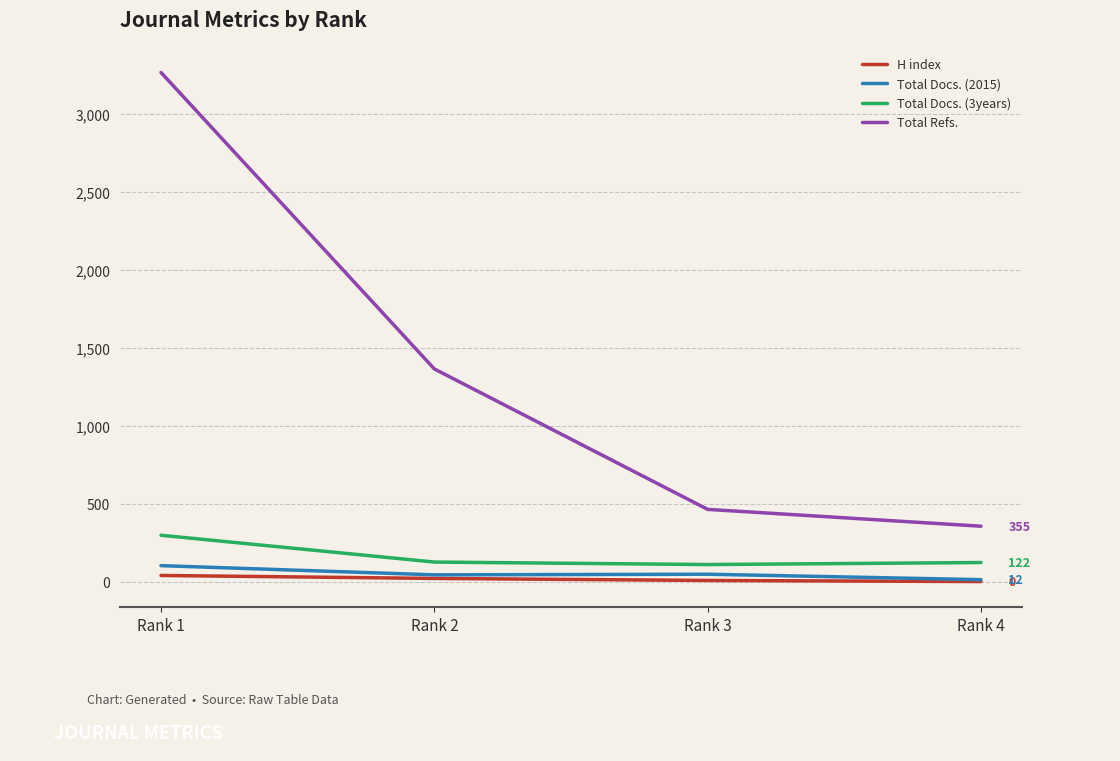

Rank the categories by Total Refs. value from lowest to highest.

Rank 4, Rank 3, Rank 2, Rank 1